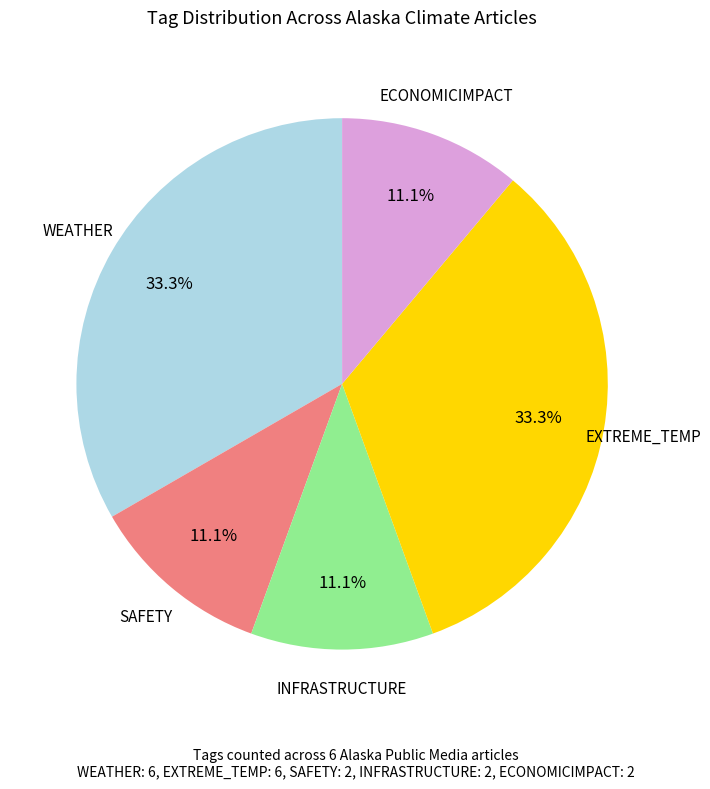

How many segments does this pie chart have?

5